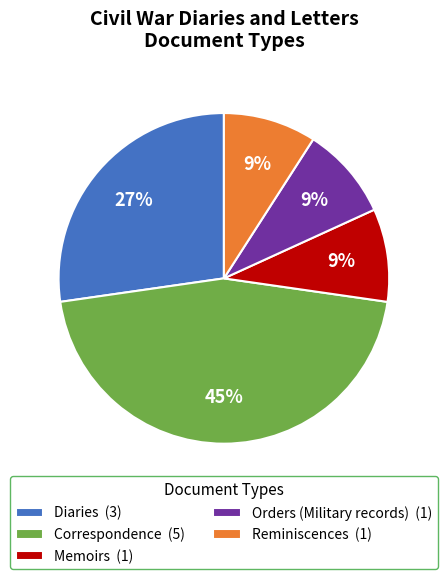

To the nearest percent, what is the difference between the Diaries and Orders (Military records) slice percentages?

18%